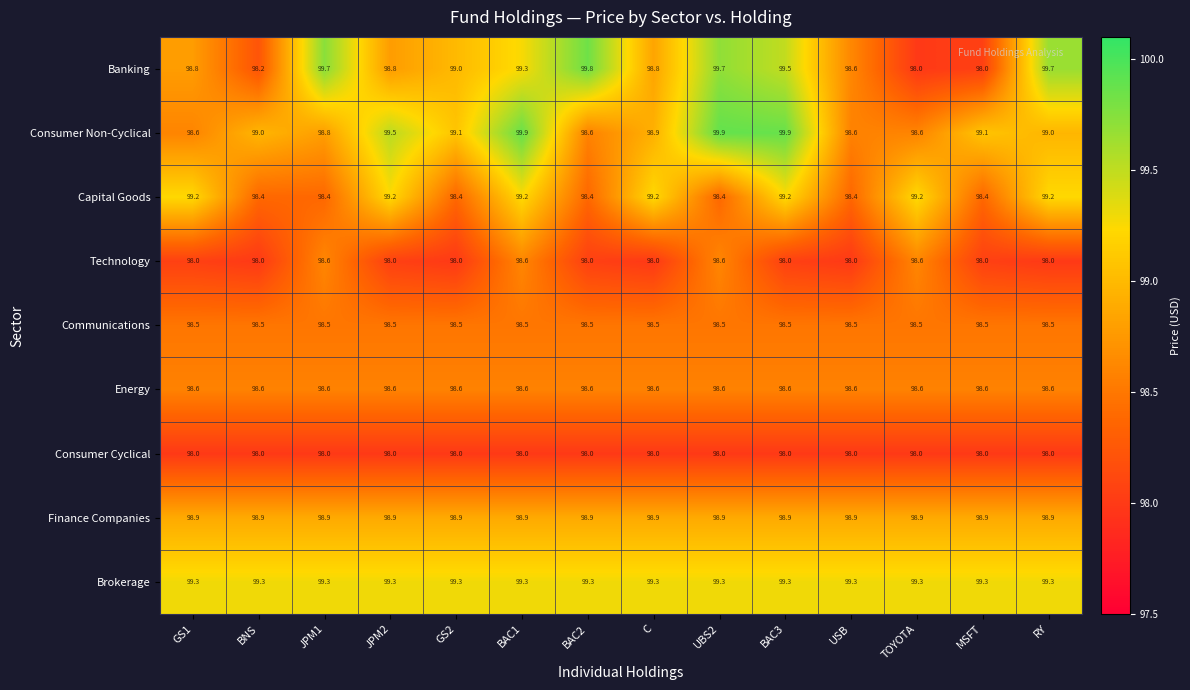

At which category is the sum across all series the highest?

BAC1